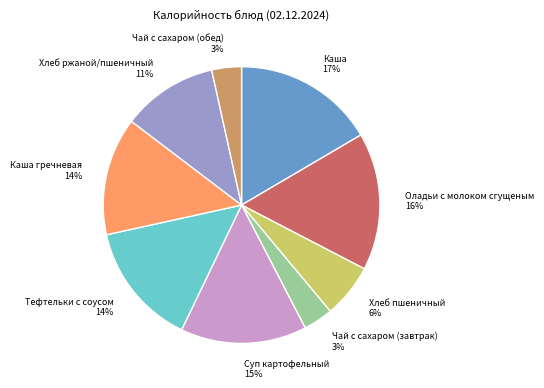

Do Суп картофельный and Чай с сахаром (обед) together represent more than half of the pie?

No